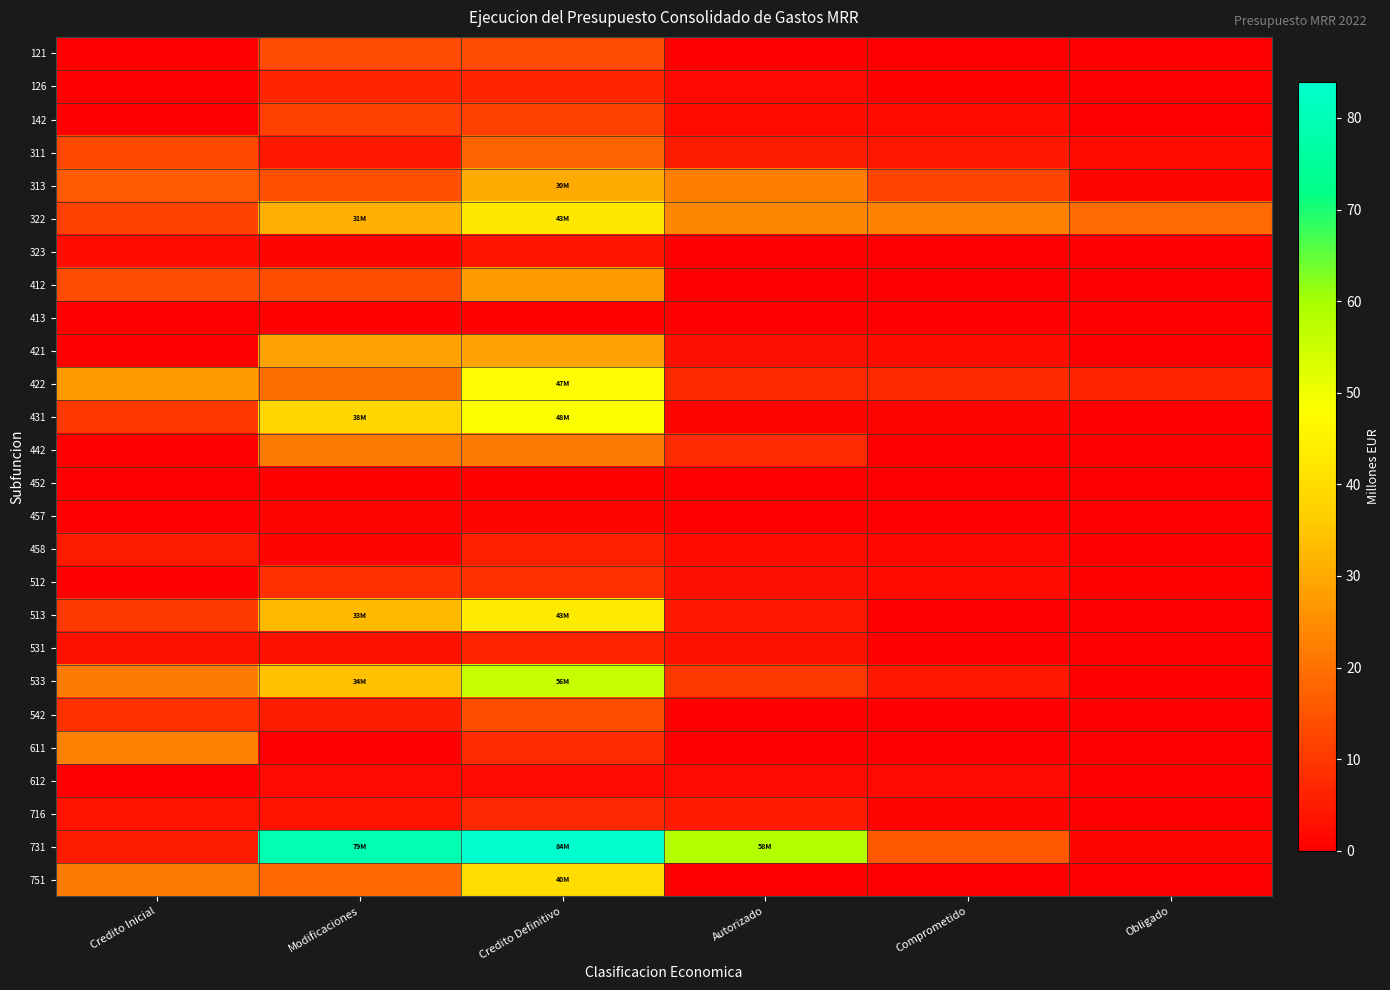

Rank the series at Obligado from highest to lowest value.

322, 422, 311, 731, 313, 512, 142, 458, 533, 542, 513, 452, 323, 121, 126, 412, 413, 421, 431, 442, 457, 531, 611, 612, 716, 751